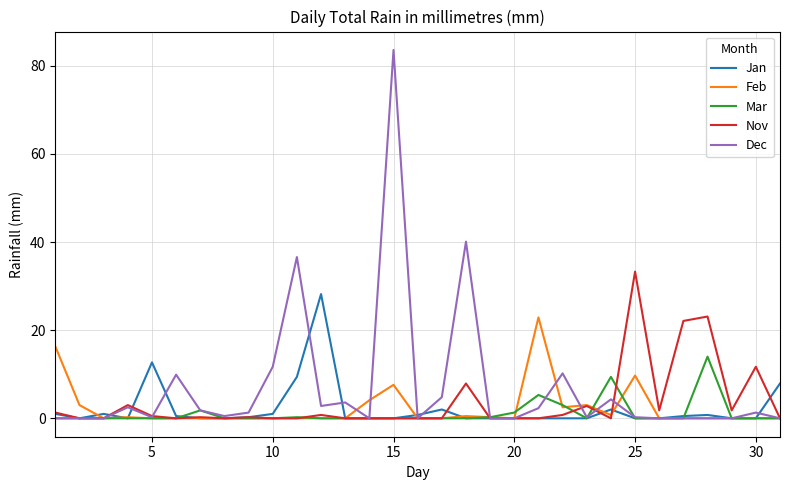

List the series in order of their peak value, lowest first.

Mar, Feb, Jan, Nov, Dec